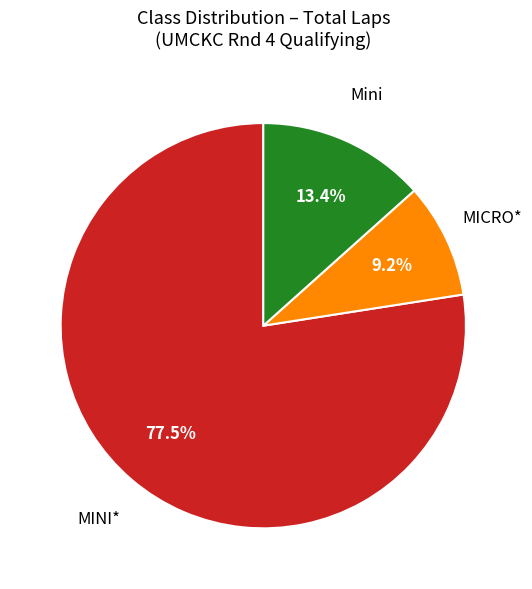

Does MINI* account for over 50% of the chart?

Yes